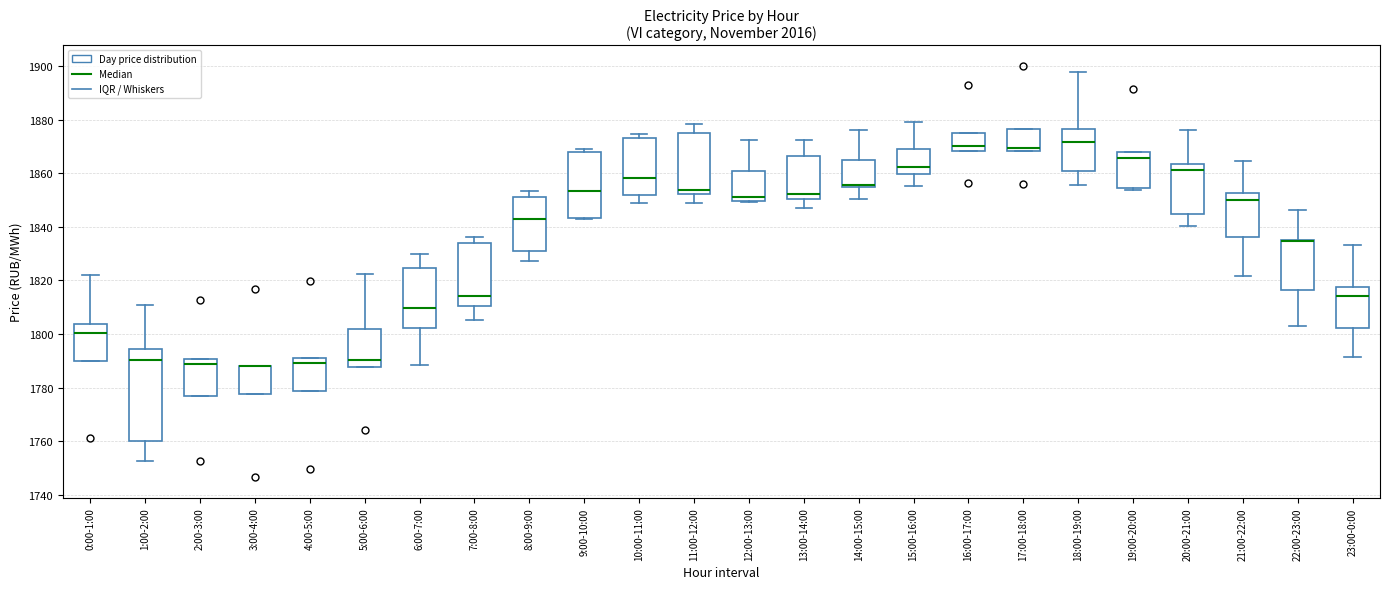

Where does the median line of the box for 21:00-22:00 sit on the y-axis? The values are not printed on the chart, so give them approximately, as read against the axis.

1850